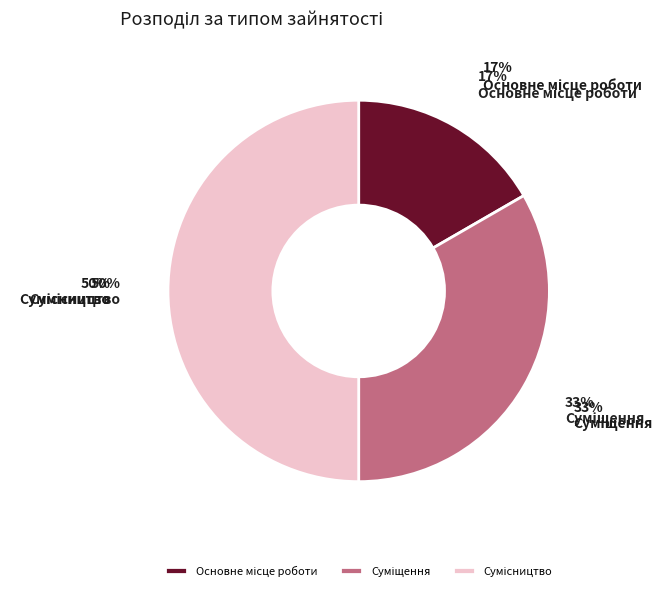

What is the smallest slice in the pie chart?

Основне місце роботи